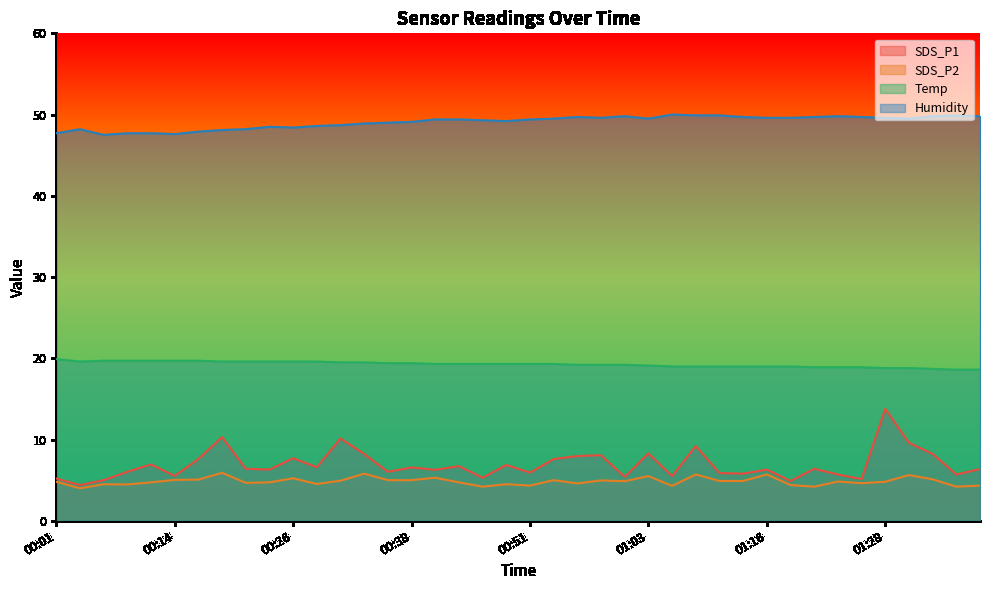

What position from the right is 01:21?

8